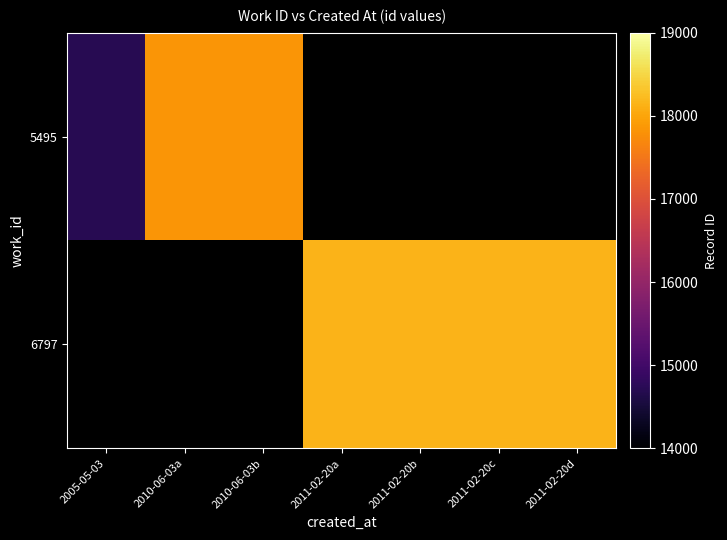

How many categories are shown in the chart?

7